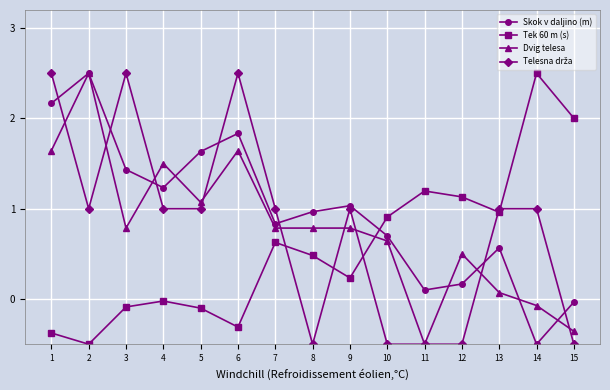

Does the chart display data point markers on the line(s)?

Yes